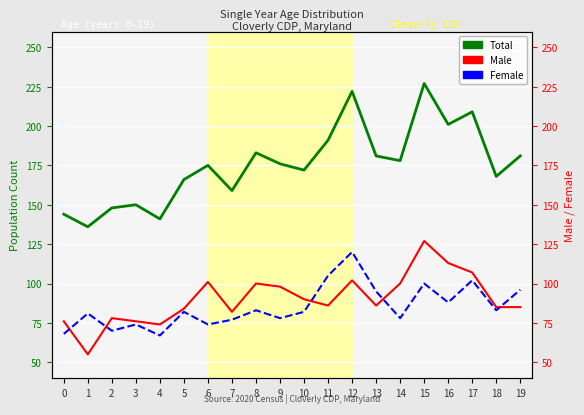

At which label is Total closest to 181?

13